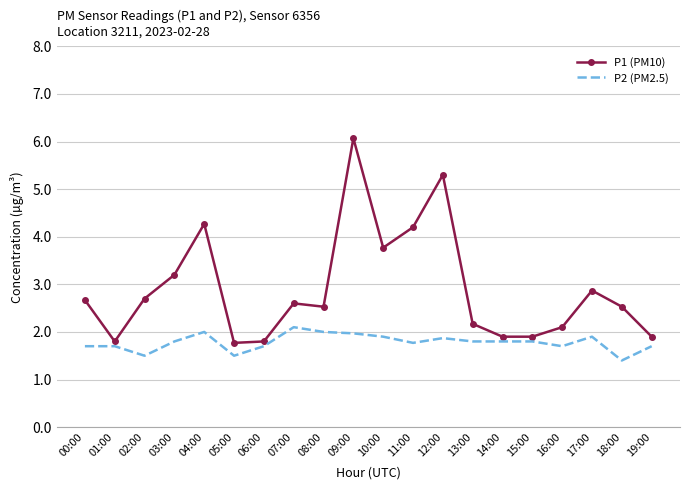

Rank the series by their average value, from highest to lowest.

P1 (PM10), P2 (PM2.5)